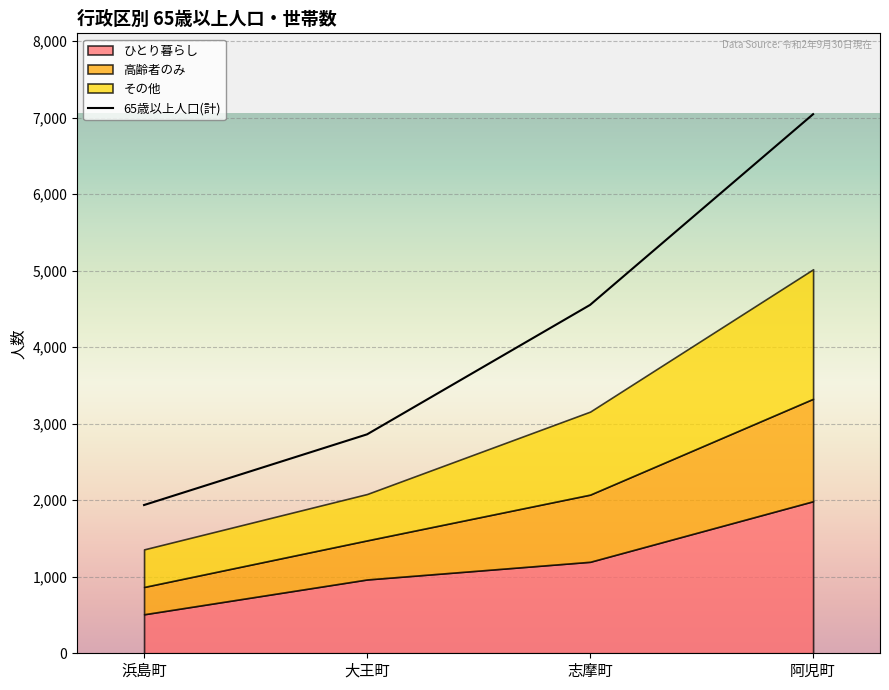

Is it true that 65歳以上人口(計) equals 1206 at 志摩町?

False